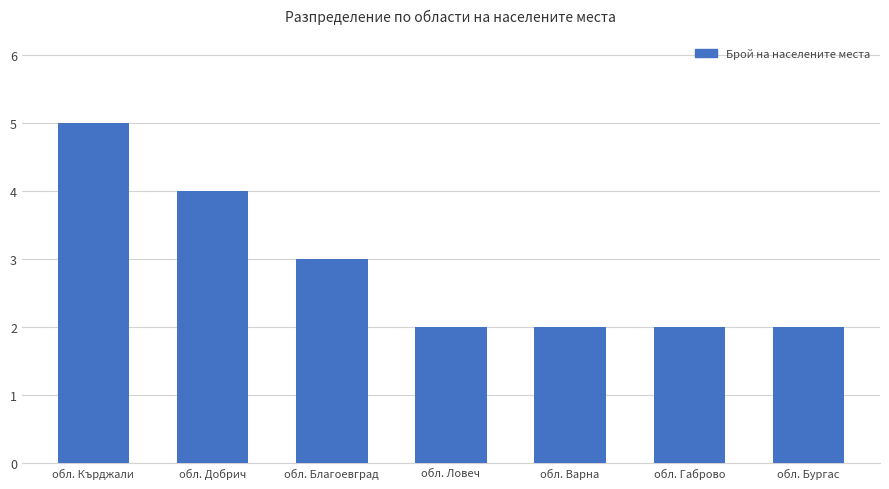

Reading left to right, extract all data points from this chart.

обл. Кърджали=5	обл. Добрич=4	обл. Благоевград=3	обл. Ловеч=2	обл. Варна=2	обл. Габрово=2	обл. Бургас=2